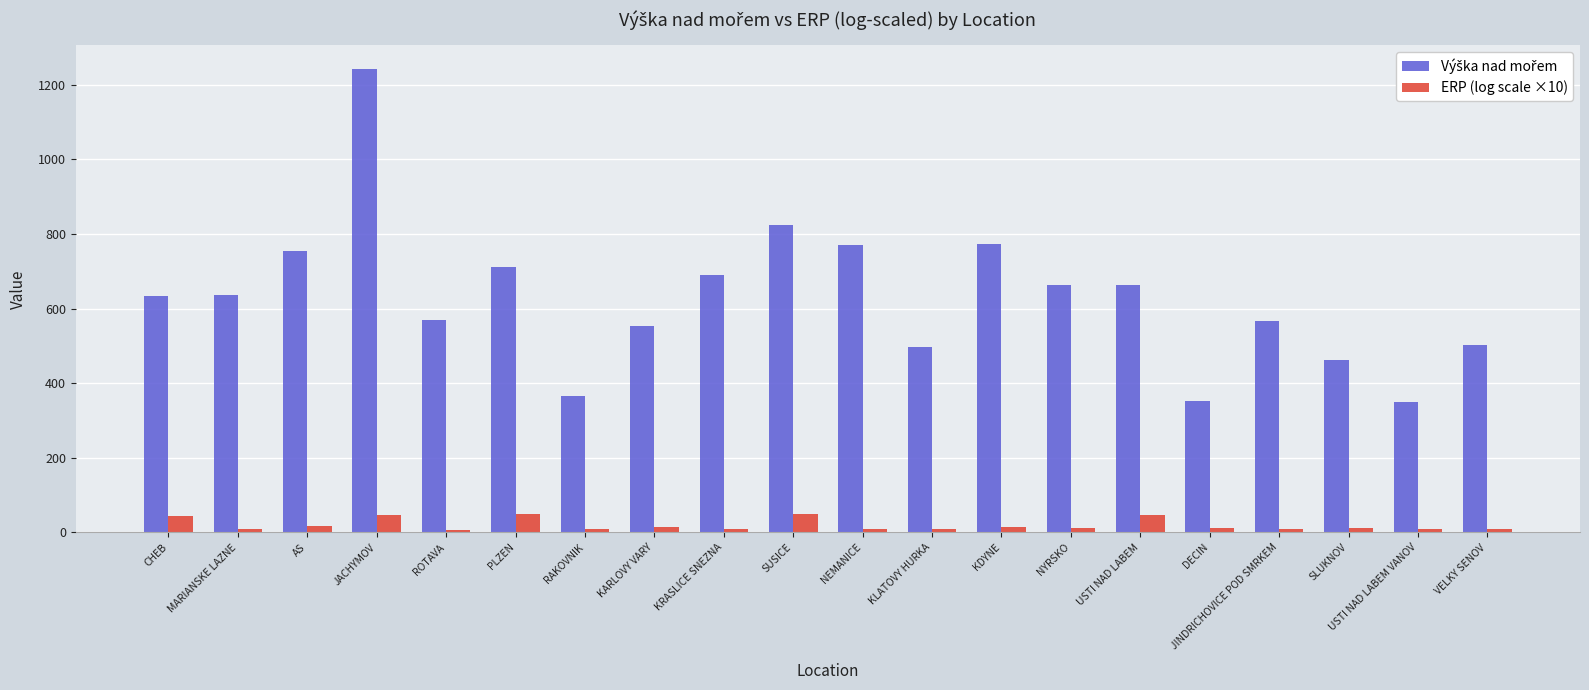

How many data points does each series have?

20